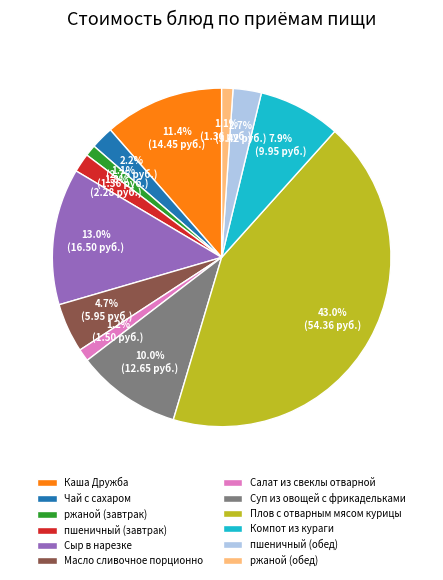

Does any single category account for the majority?

No